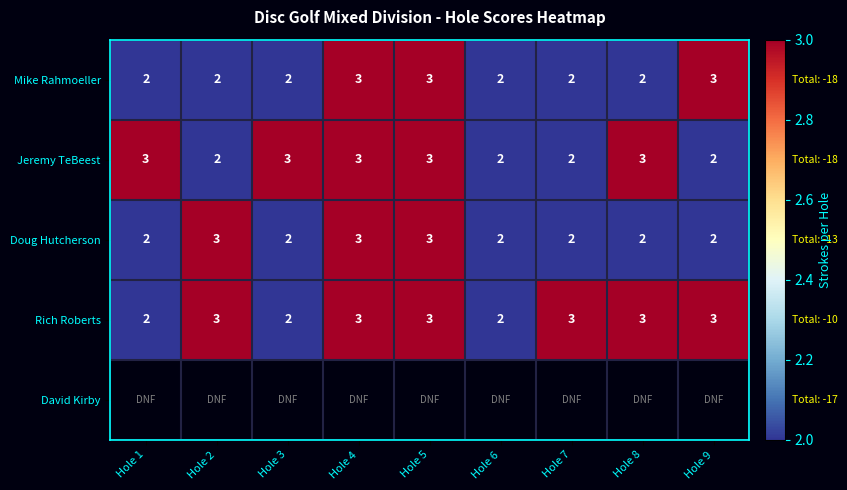

How many Rich Roberts values are between 2 and 3?

9